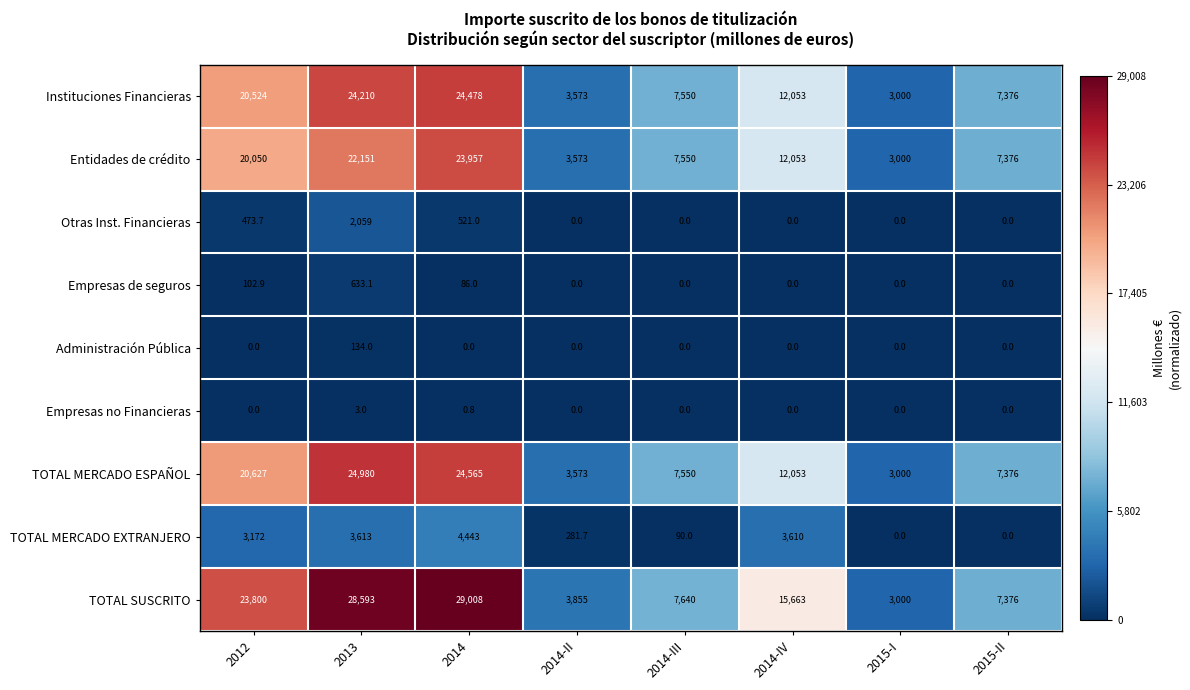

True or false: Instituciones Financieras has a value of 7376.0 at 2015-II.

True